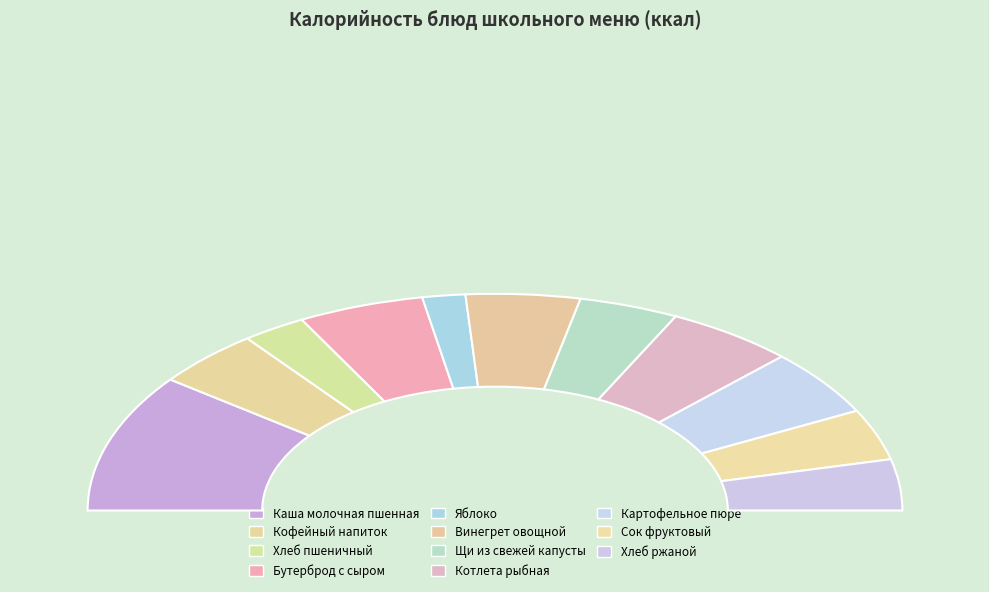

How many segments does this pie chart have?

11